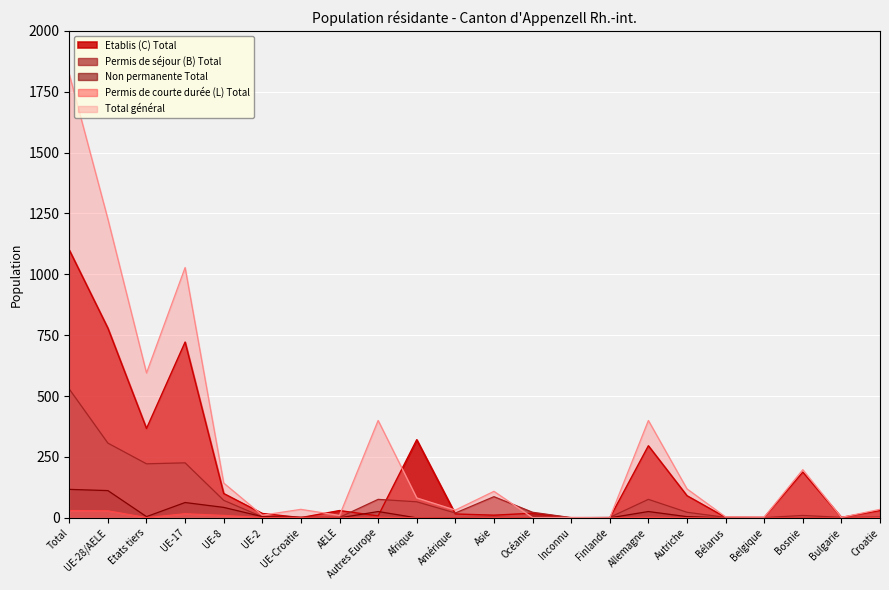

Where does the Total général series first go above 82?

Total